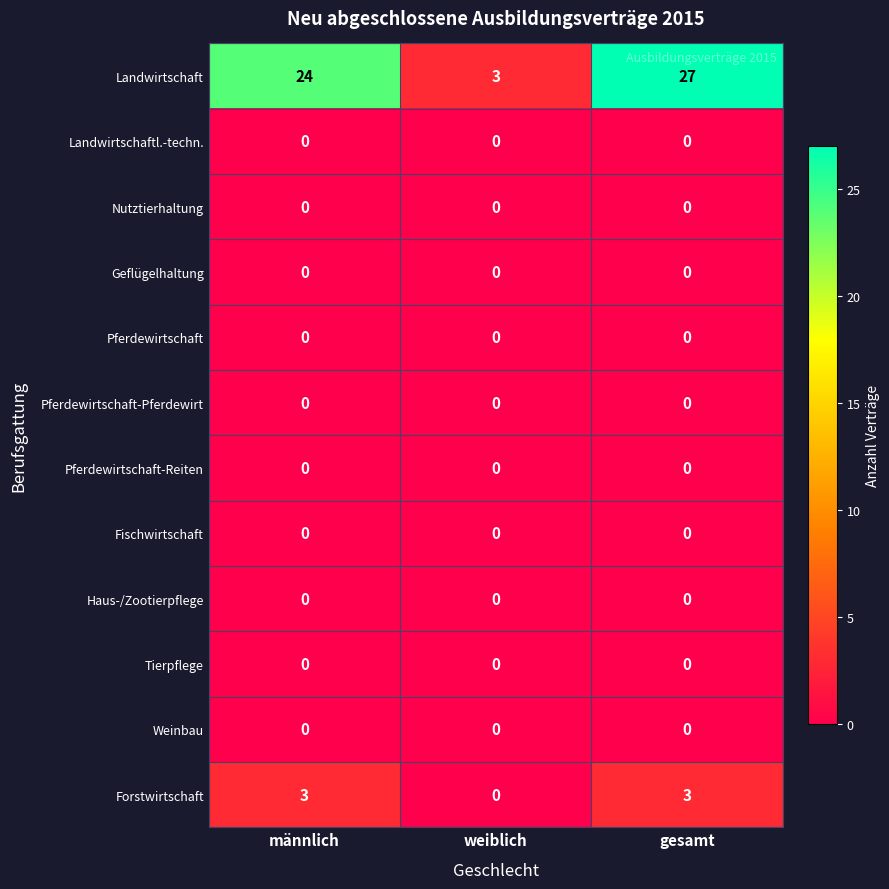

What is the sum of all Landwirtschaft values?

54